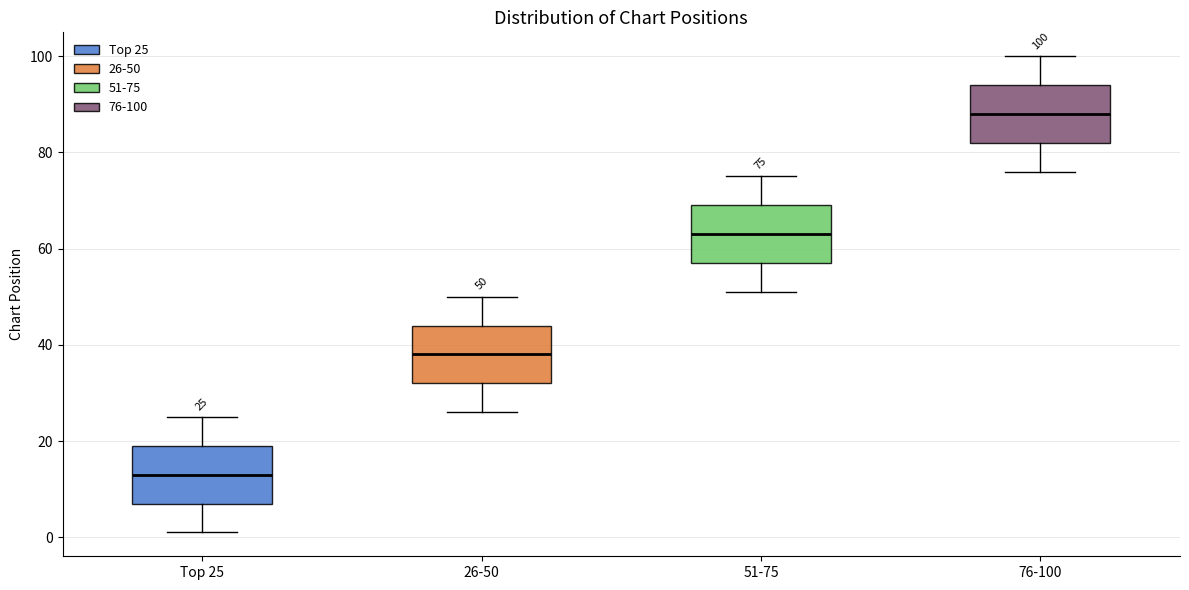

Which box has the lowest median line?

Top 25